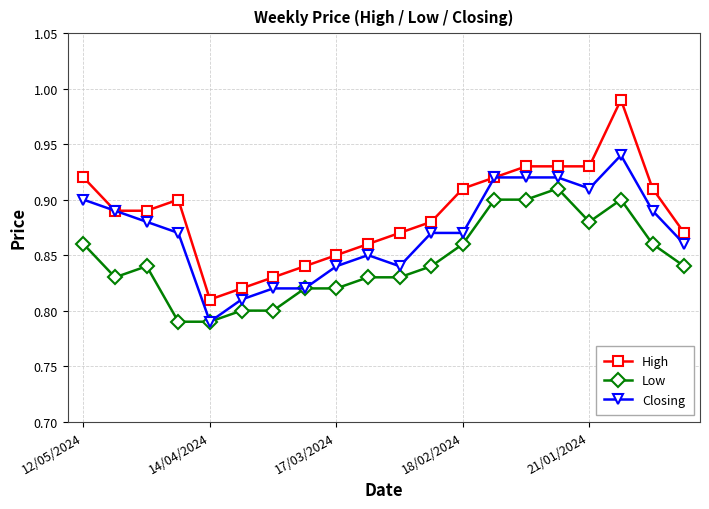

Count the Closing values in the range 0 to 1.

20